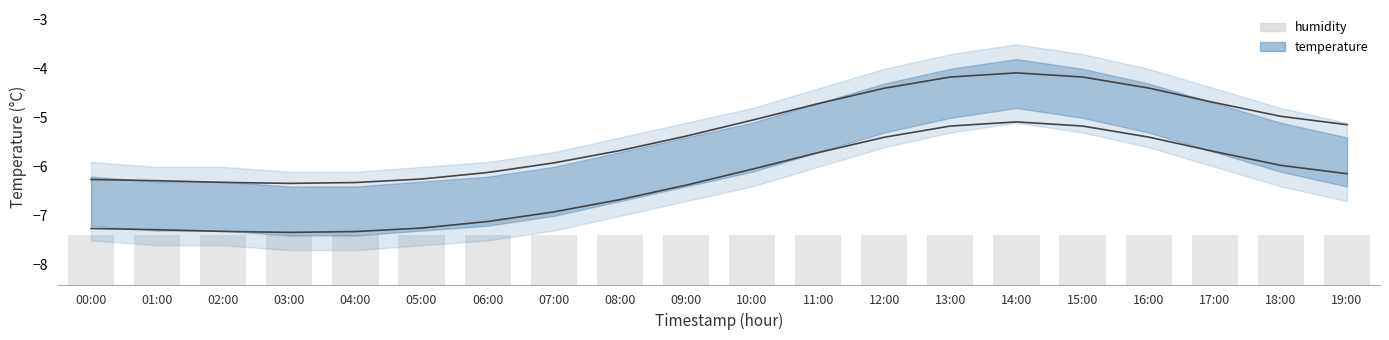

Count the number of data series in this chart.

2